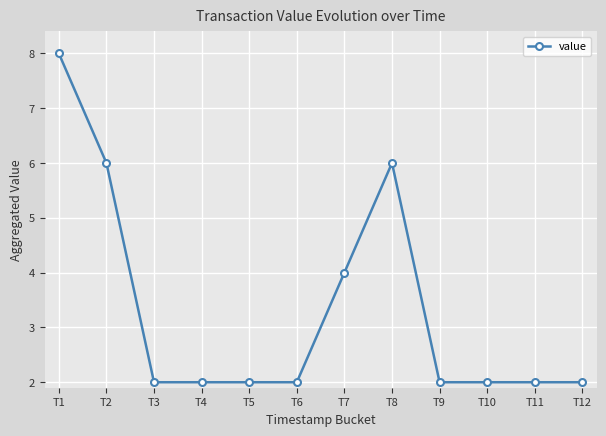

Is it true that the value at T12 is 2.7?

False